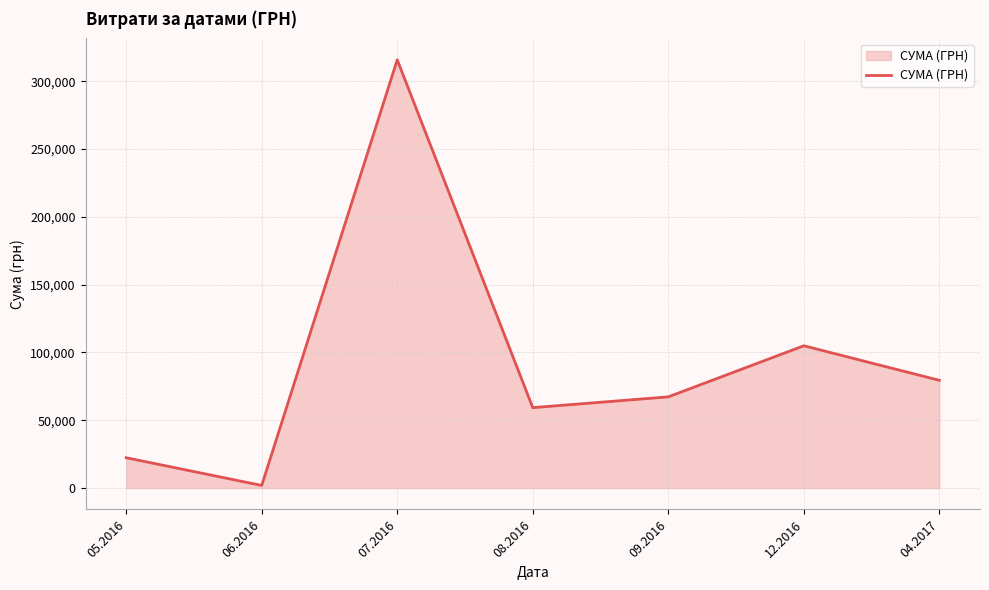

Reading left to right, extract all data points from this chart.

22341.5	1917.0	315746.3	59271.9	67228.3	104899.0	79417.9